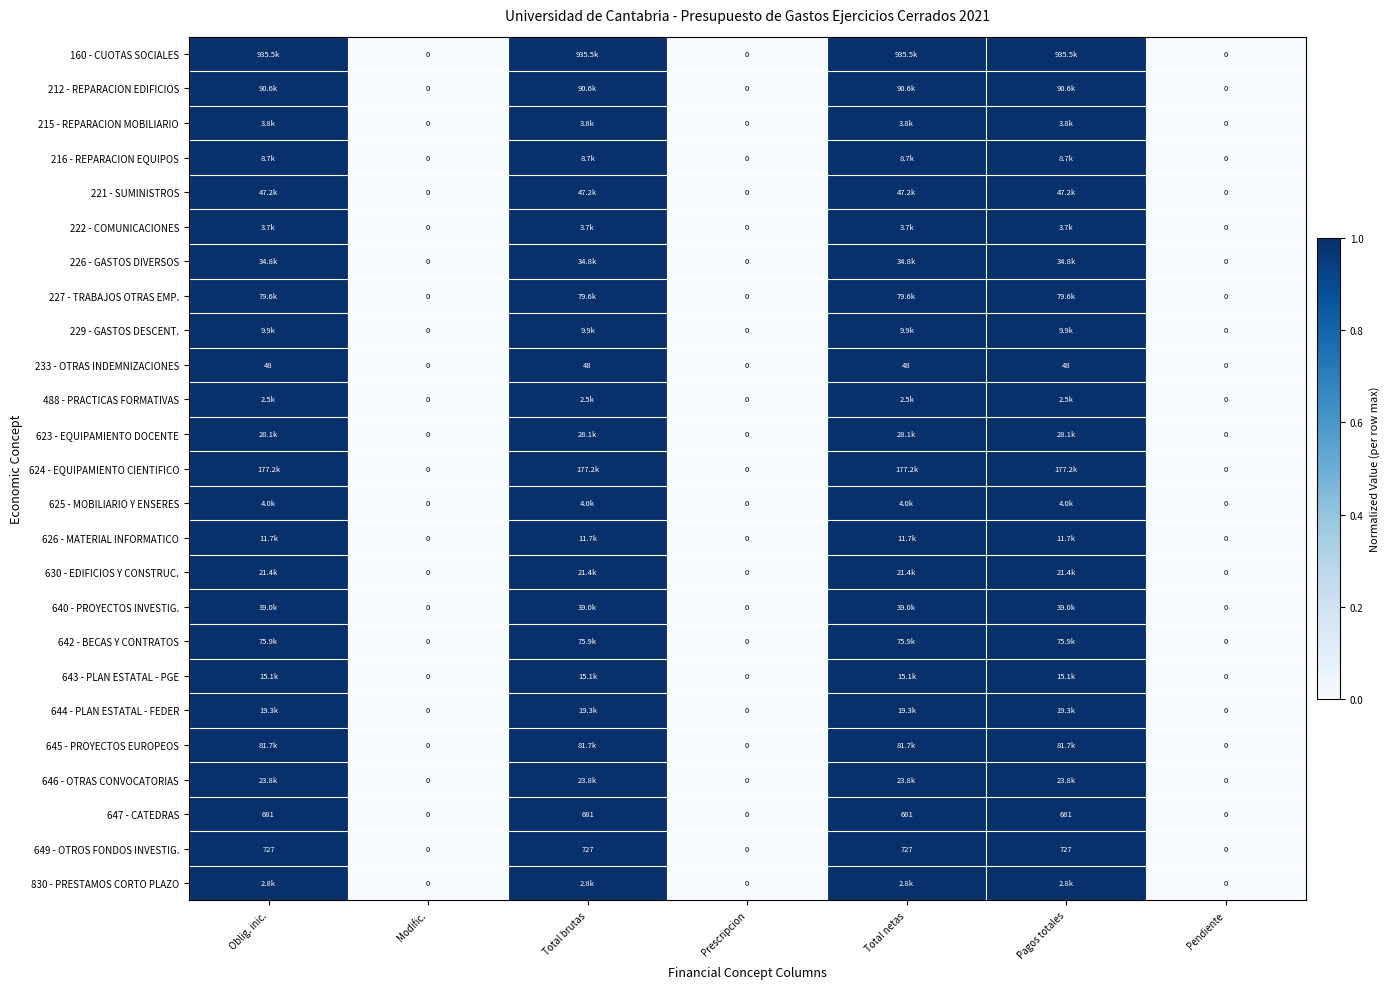

What is the difference between the maximum and minimum values in the 647 - CATEDRAS series?

681